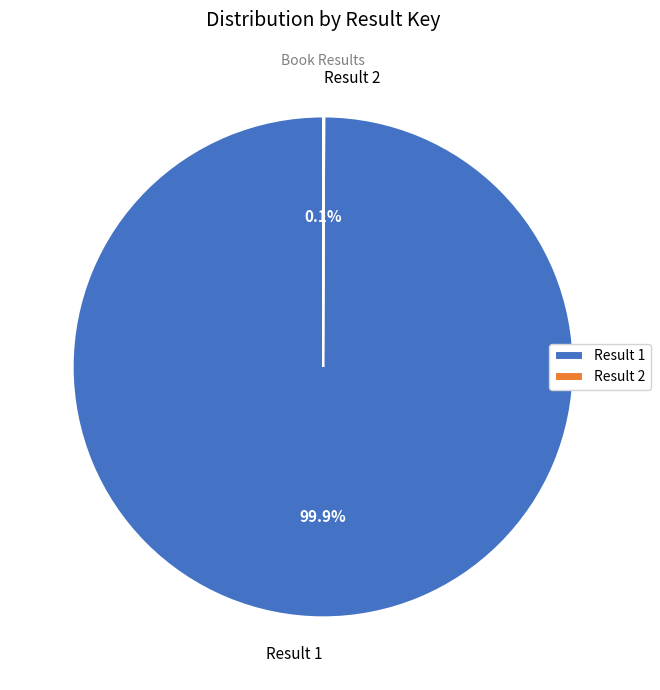

The Result 1 slice represents 100% of the pie. True or false?

True